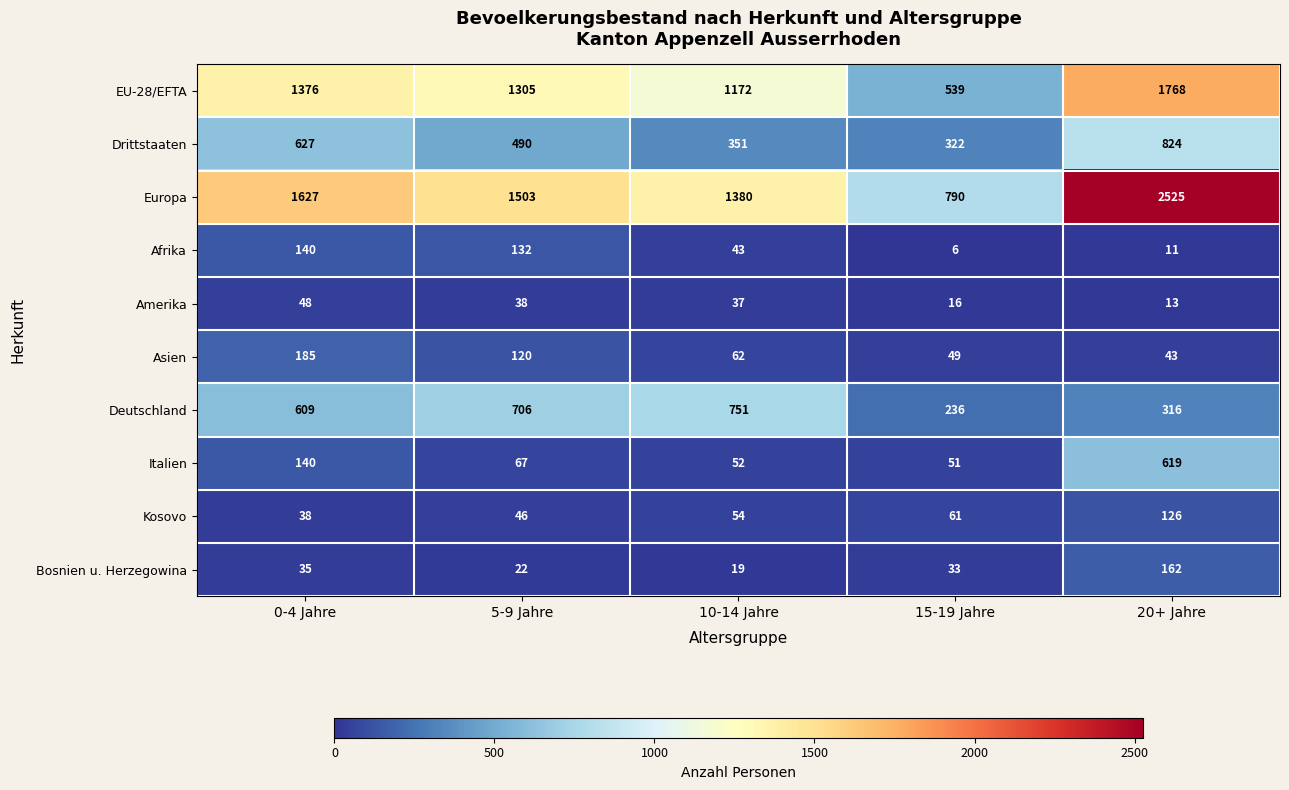

Which series has the largest total across all categories?

Europa